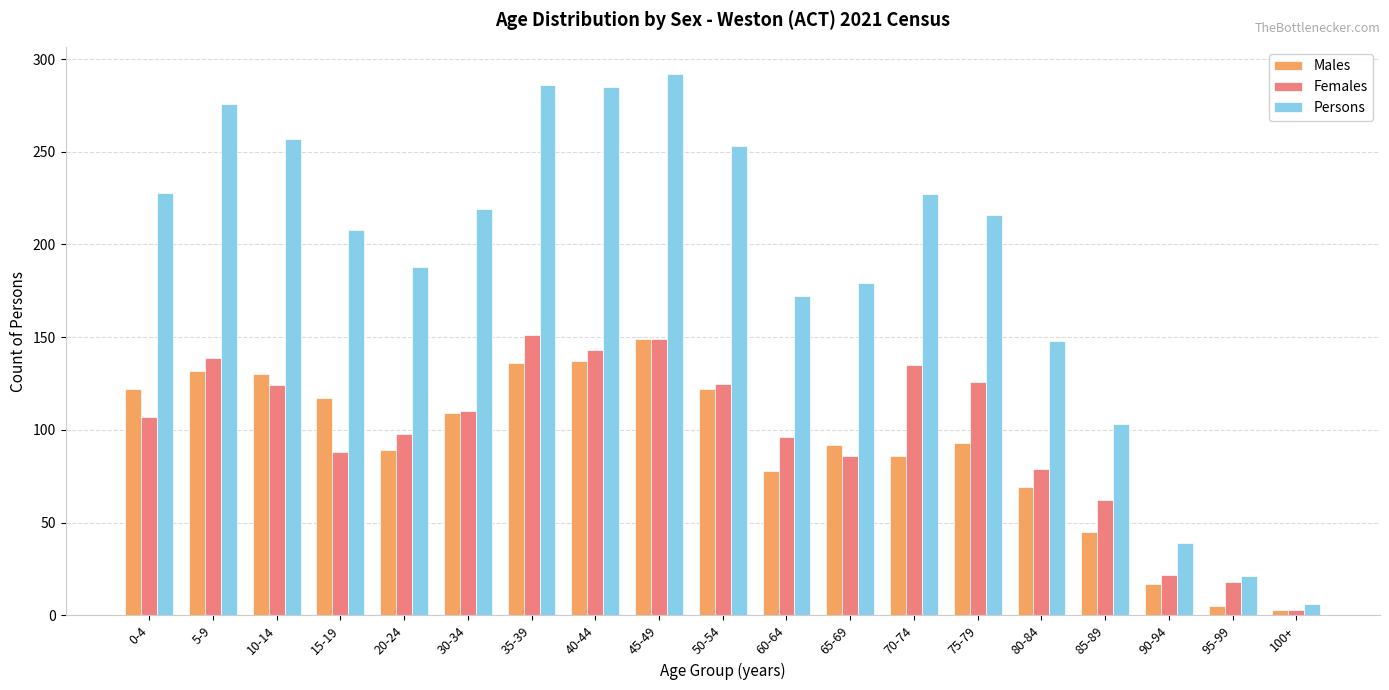

The value of Females at 30-34 is 110. True or false?

True